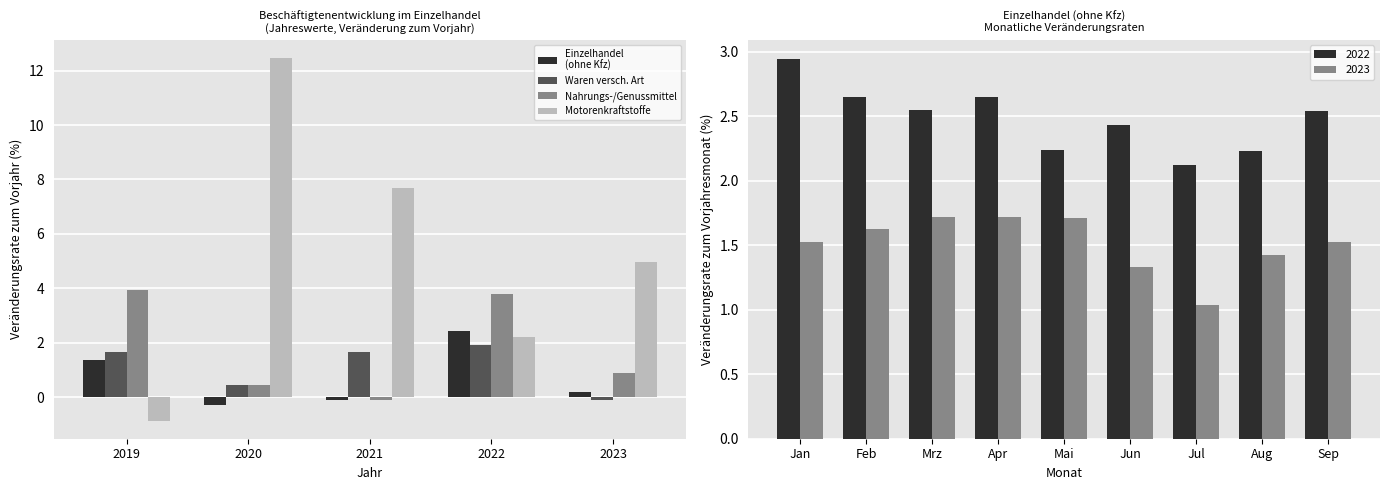

The Nahrungs-/Genussmittel series shows 1.0 at 2019. True or false?

False